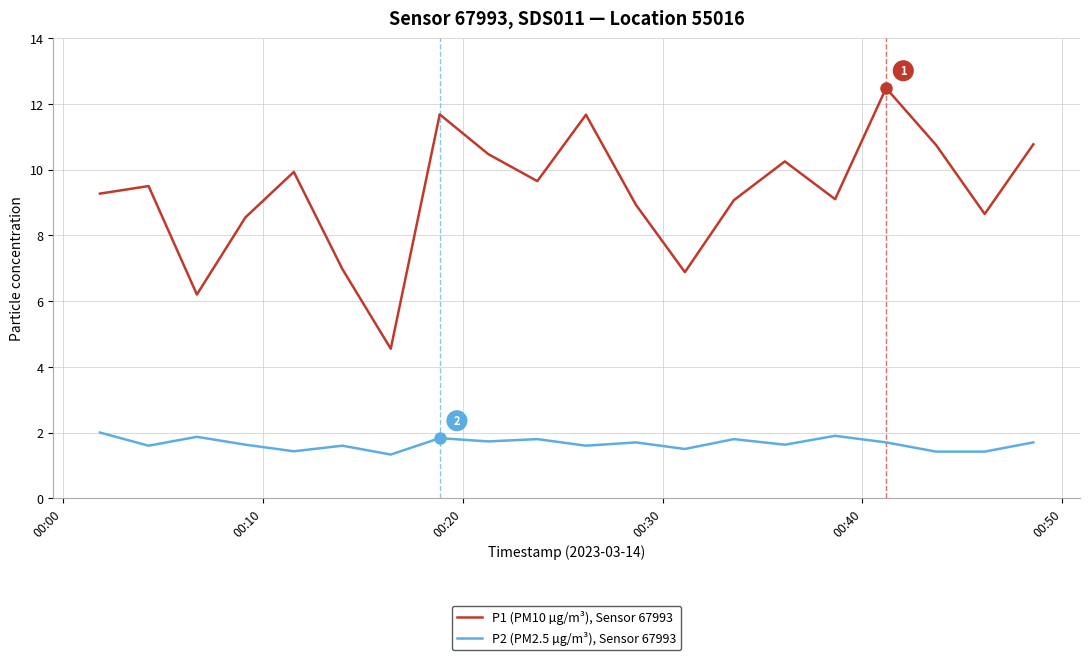

What is the minimum value shown in the chart?

1.3